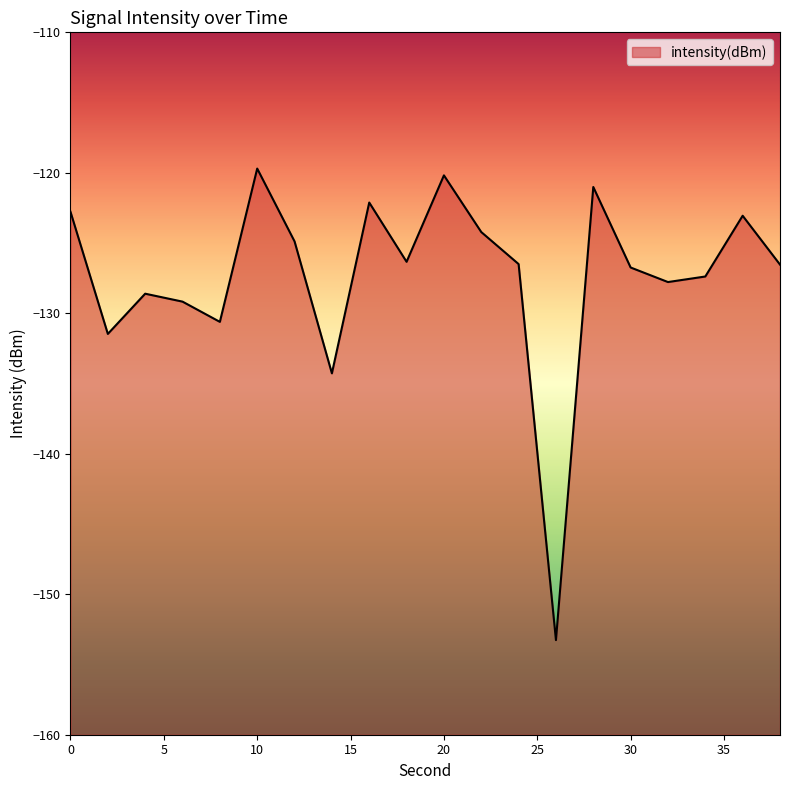

True or false: the data shows -134.3 at 14.

True